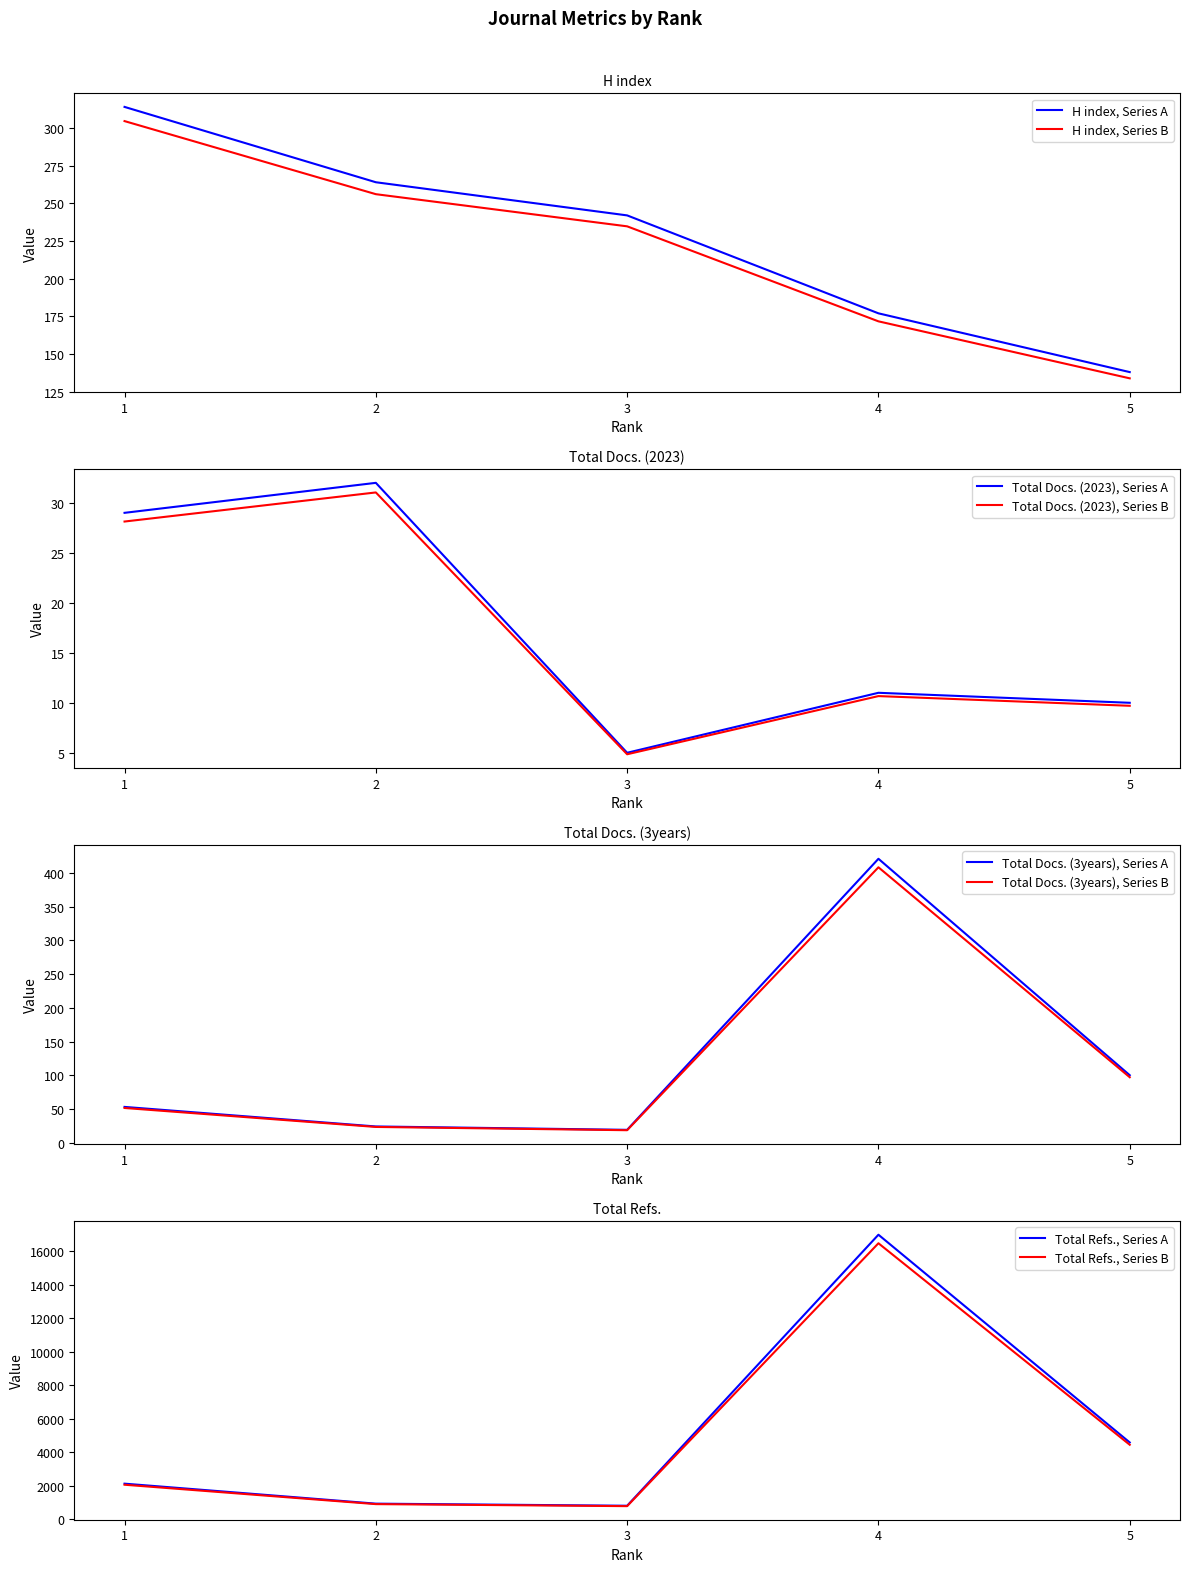

How many interior local valleys does the Total Docs. (2023) series have?

1